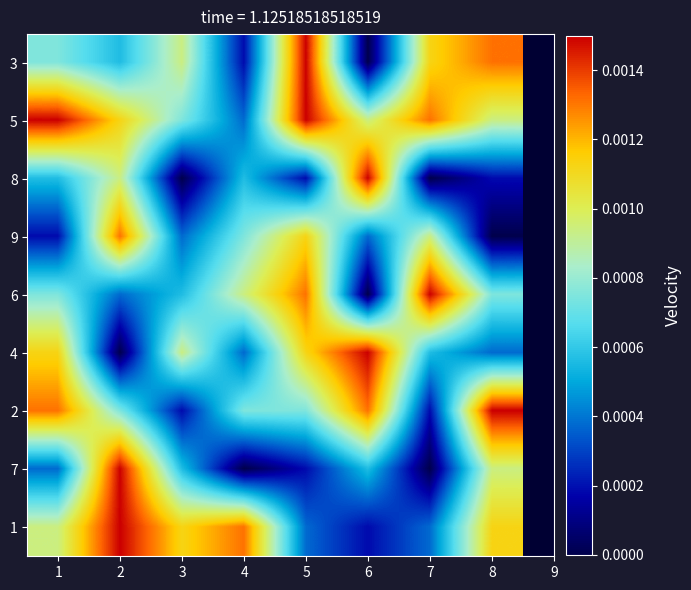

How many categories are shown in the chart?

8